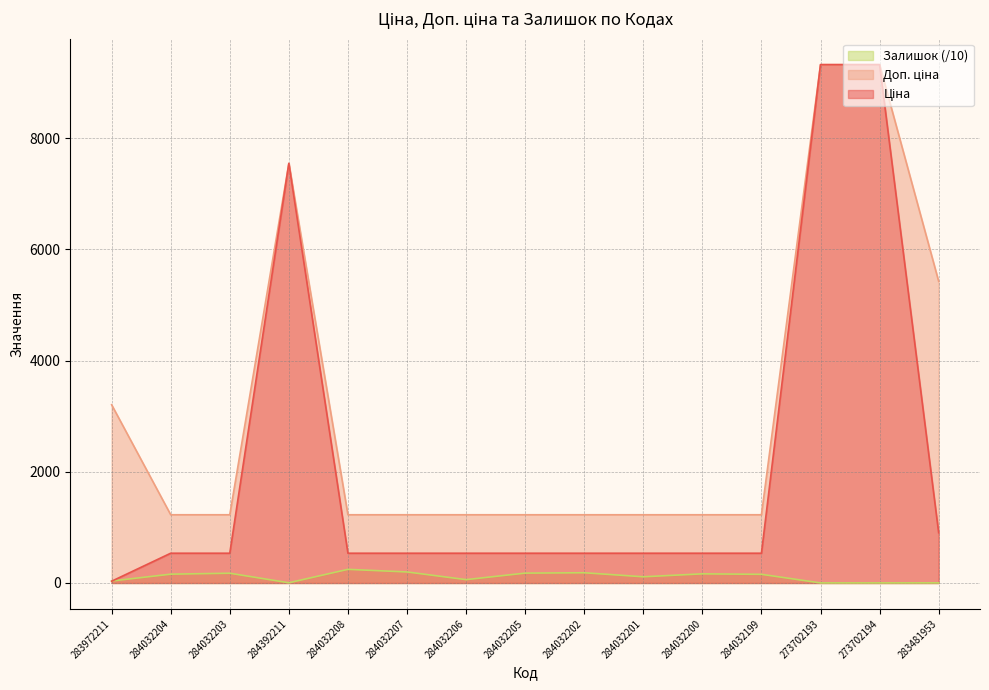

At which label does Залишок reach its peak?

284032208